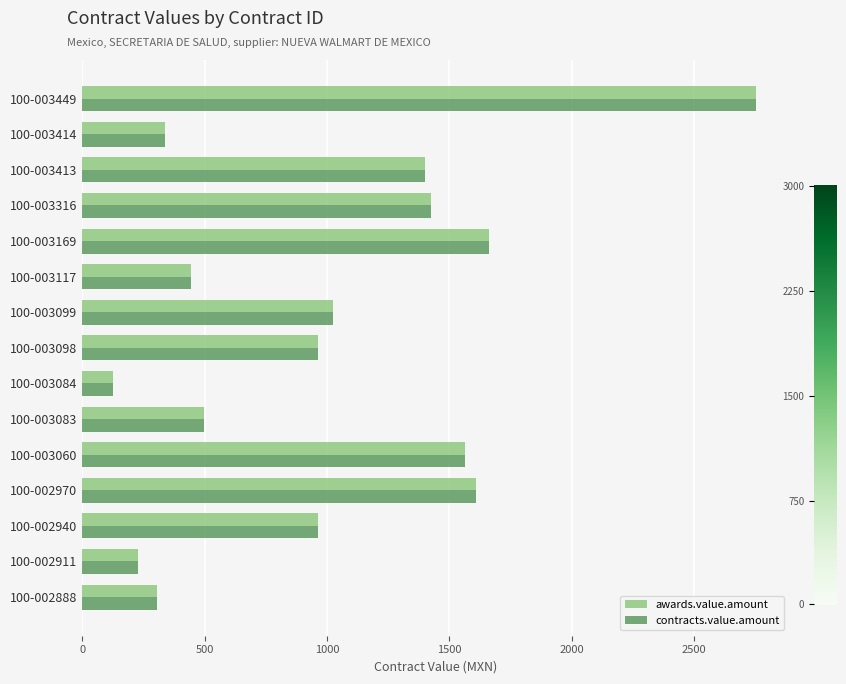

What is the total value across all series at 100-003084?

251.5